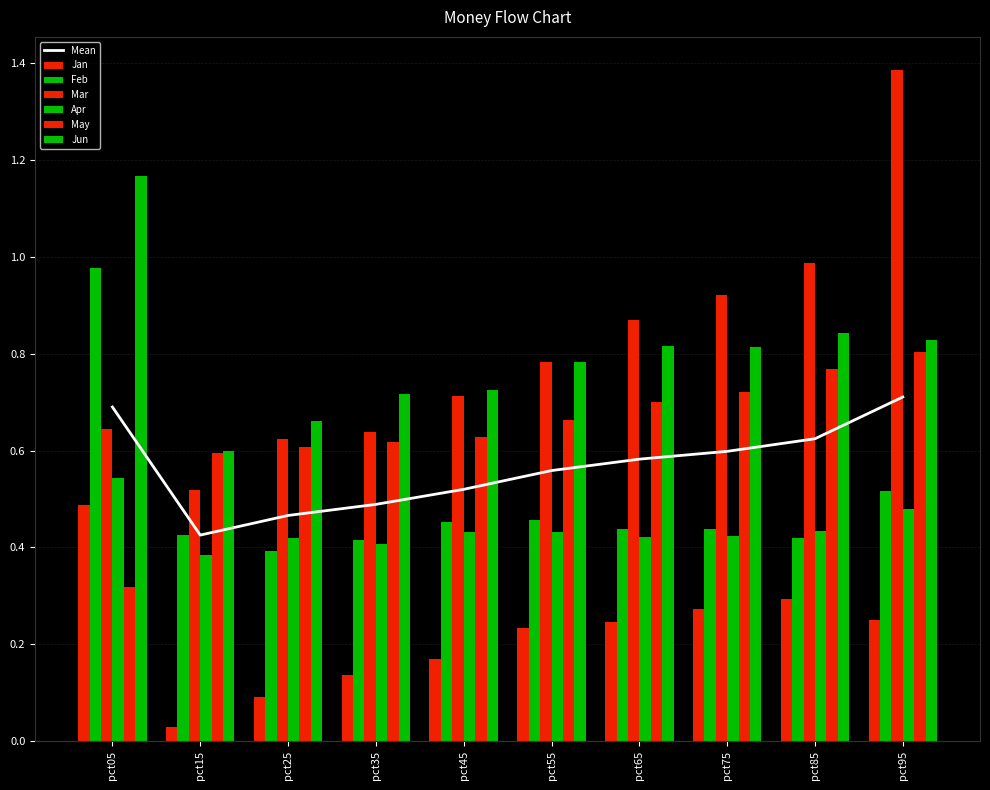

Is it true that May equals 0.6 at pct35?

True